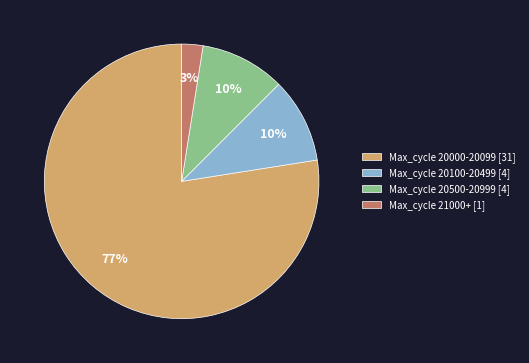

To the nearest percent, what portion does Max_cycle 20500-20999 [4] represent?

10%